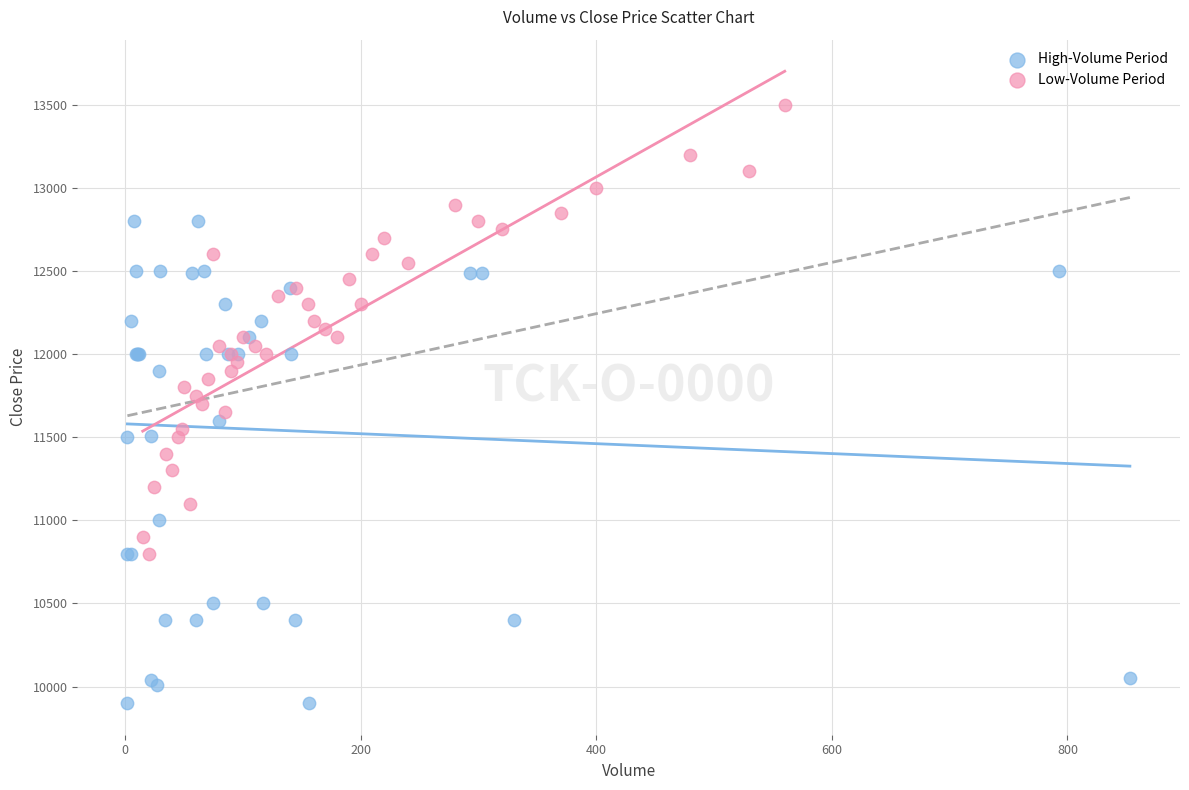

Which series contains the lowest Y value?

High-Volume Period